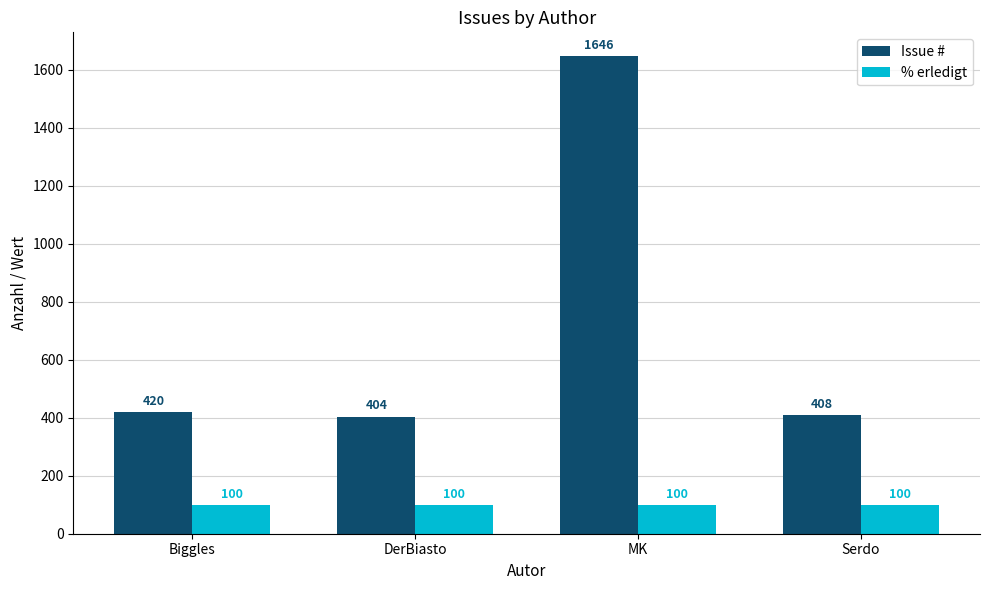

Reading left to right, transcribe all the data shown in this chart.

Issue #: Biggles=420	DerBiasto=404	MK=1646	Serdo=408
% erledigt: Biggles=100	DerBiasto=100	MK=100	Serdo=100